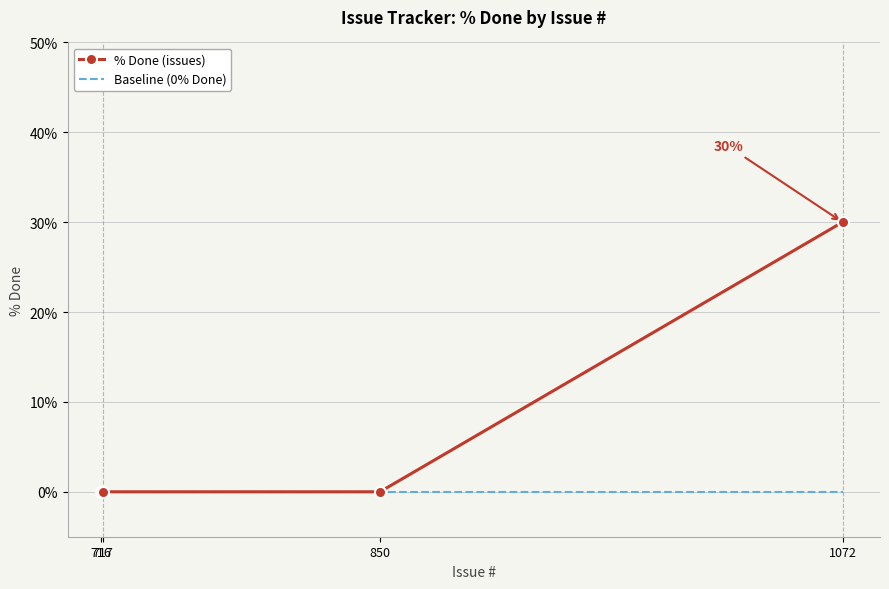

How many series are shown in this chart?

2